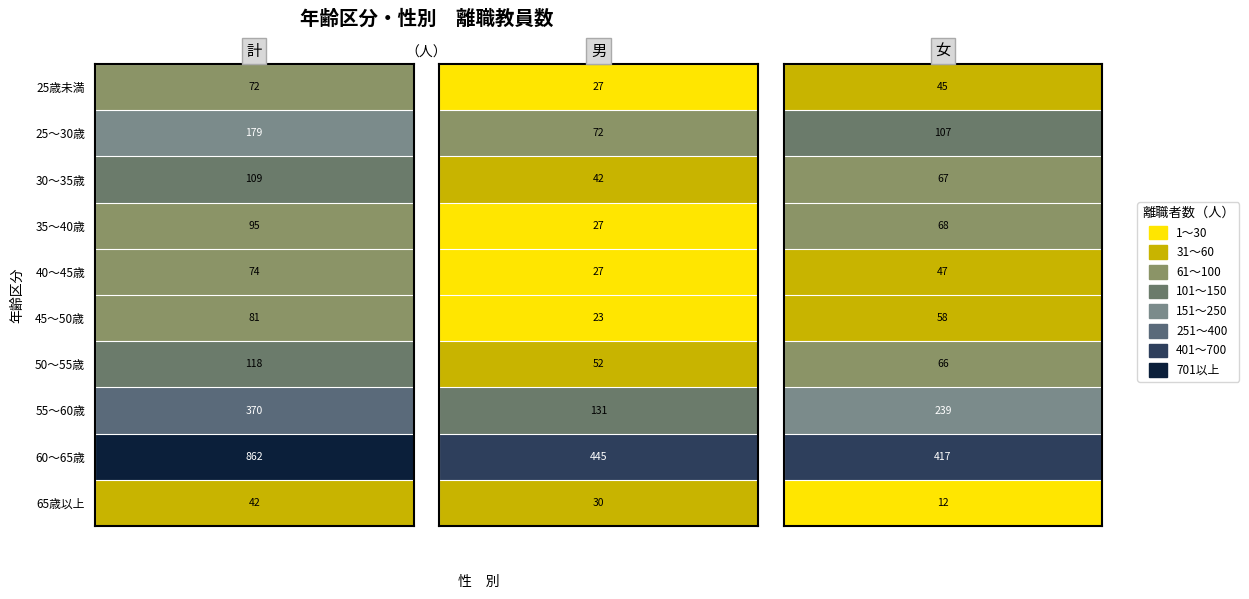

List the series in order of their peak value, lowest first.

65歳以上, 25歳未満, 40〜45歳, 45〜50歳, 35〜40歳, 30〜35歳, 50〜55歳, 25〜30歳, 55〜60歳, 60〜65歳